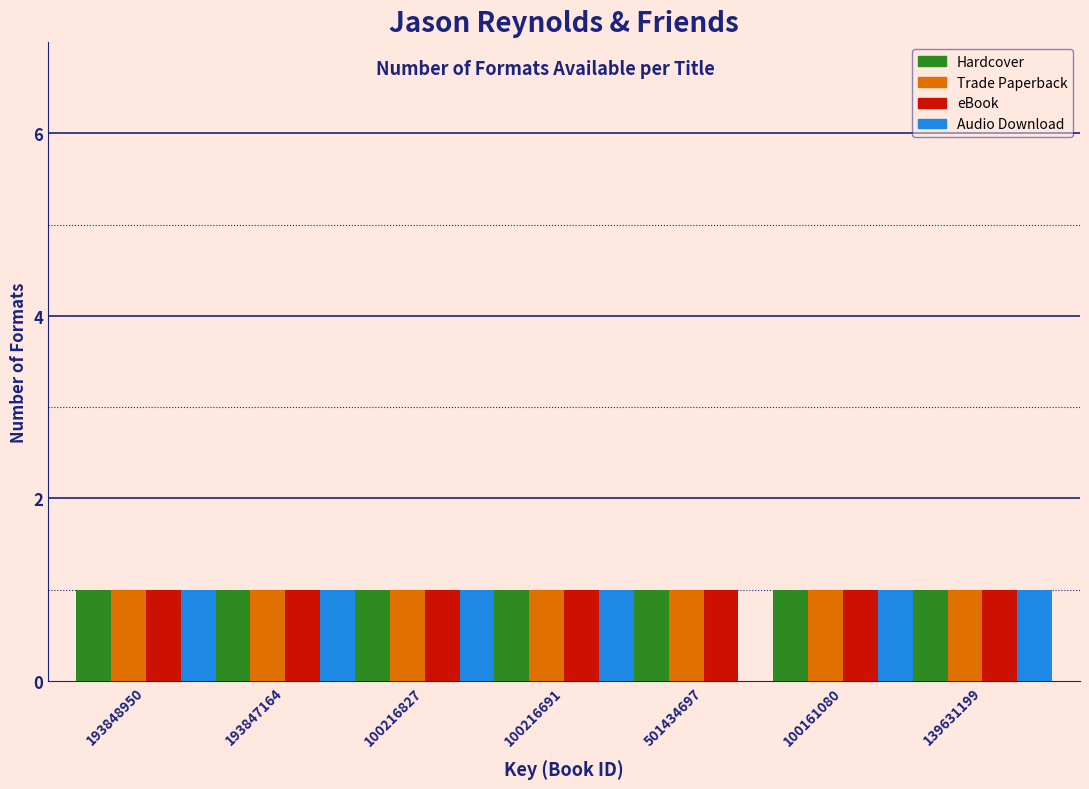

Reading left to right, list all the values displayed in this chart.

Hardcover: 193848950=1	193847164=1	100216827=1	100216691=1	501434697=1	100161080=1	139631199=1
Trade Paperback: 193848950=1	193847164=1	100216827=1	100216691=1	501434697=1	100161080=1	139631199=1
eBook: 193848950=1	193847164=1	100216827=1	100216691=1	501434697=1	100161080=1	139631199=1
Audio Download: 193848950=1	193847164=1	100216827=1	100216691=1	501434697=0	100161080=1	139631199=1